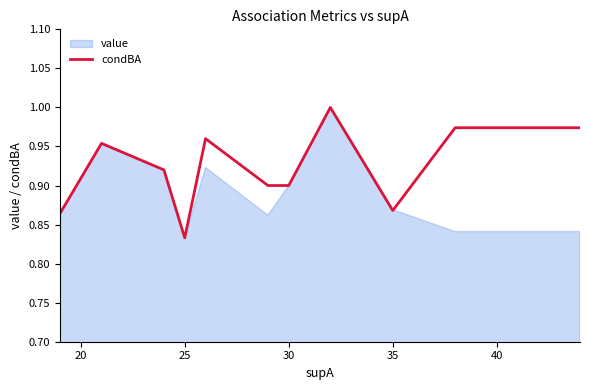

What is the average value?

0.9